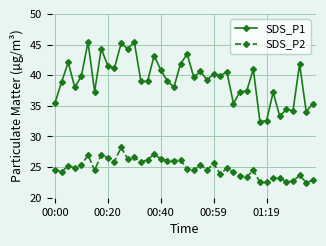

How many lines are shown in the chart?

2